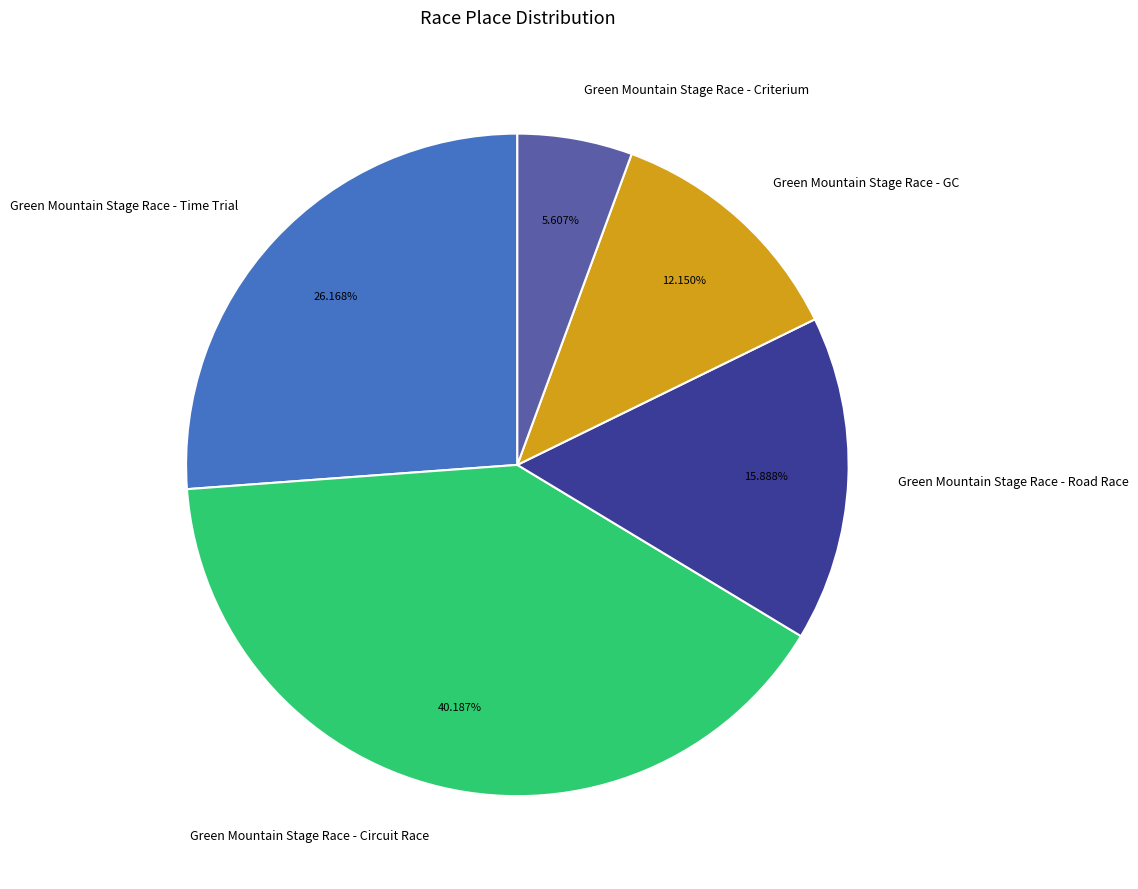

Rank the categories by value from lowest to highest.

Green Mountain Stage Race - Criterium, Green Mountain Stage Race - GC, Green Mountain Stage Race - Road Race, Green Mountain Stage Race - Time Trial, Green Mountain Stage Race - Circuit Race